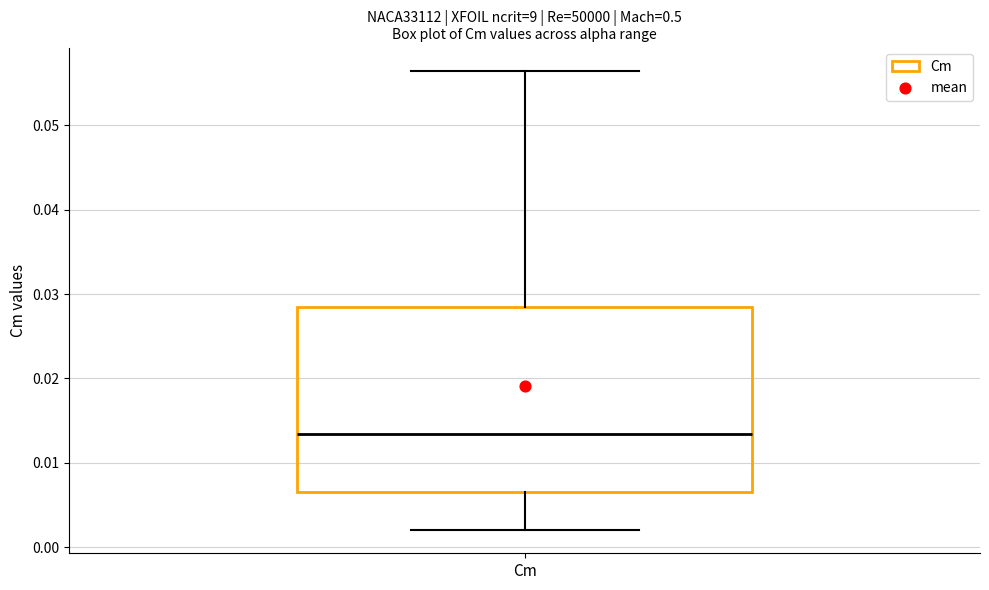

Where does the upper whisker of the box for Cm end on the y-axis? The values are not printed on the chart, so give them approximately, as read against the axis.

0.057